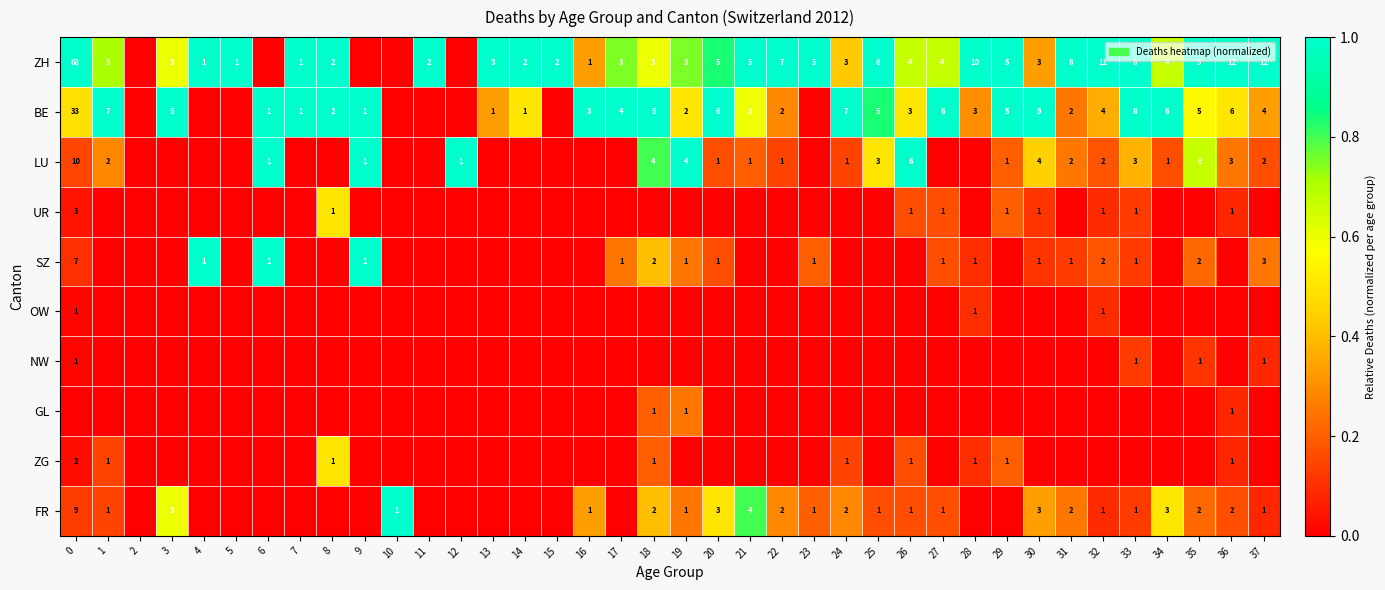

True or false: SZ has a value of 1 at 28.

True